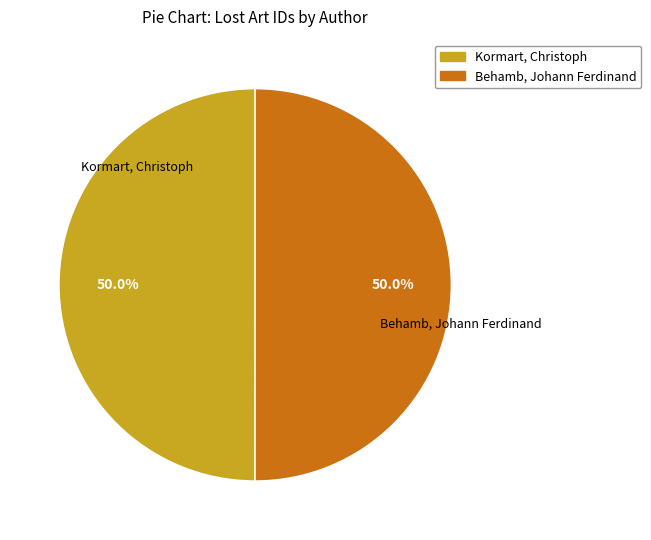

Combined, what portion of the pie is Behamb, Johann Ferdinand and Kormart, Christoph?

100.0%